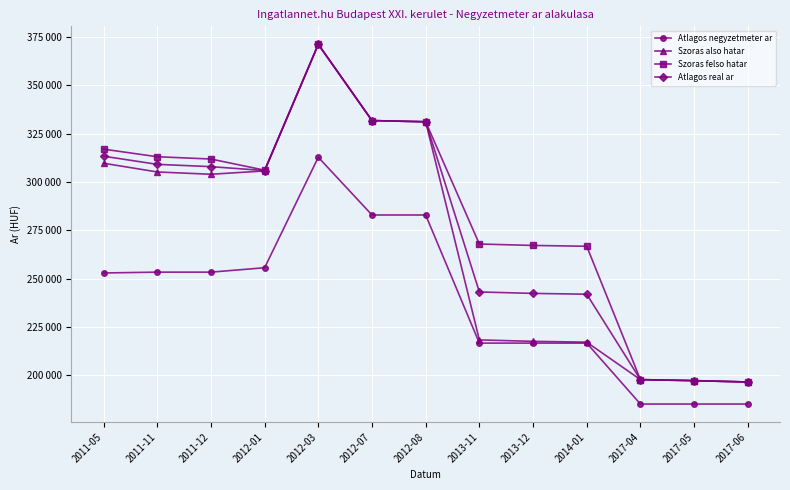

What are all the series names shown in the legend?

Atlagos negyzetmeter ar, Szoras also hatar, Szoras felso hatar, Atlagos real ar